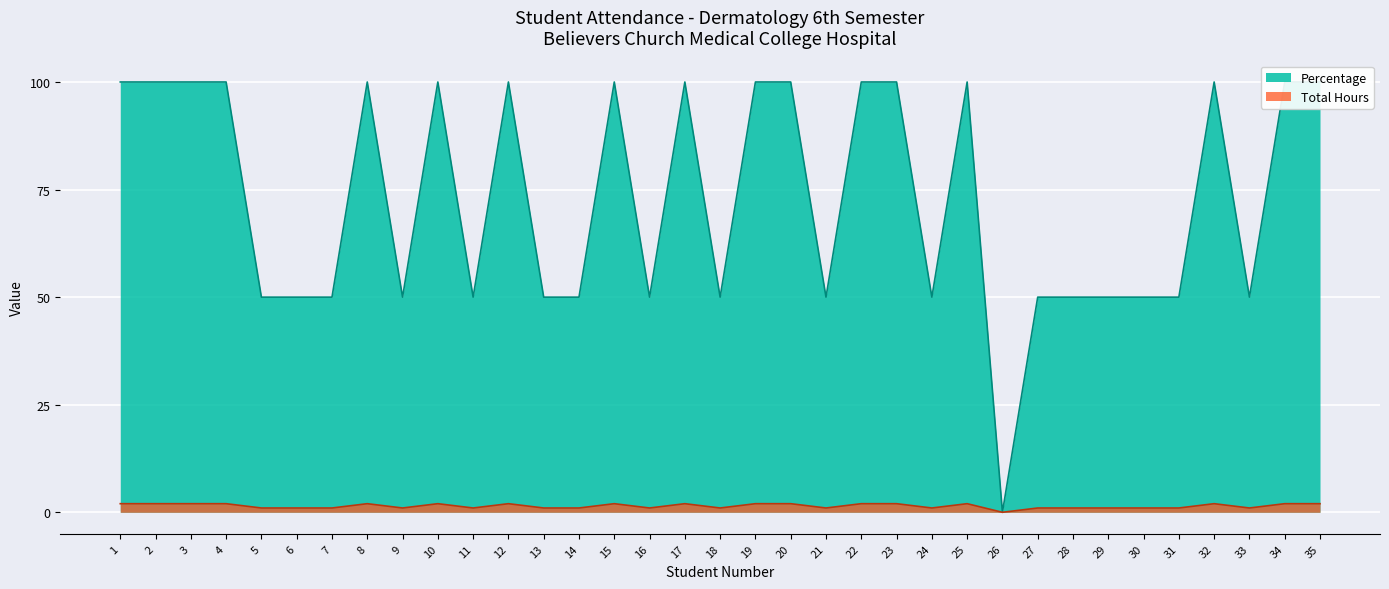

What value does the Total Hours series have at 21, to the nearest 5?

50